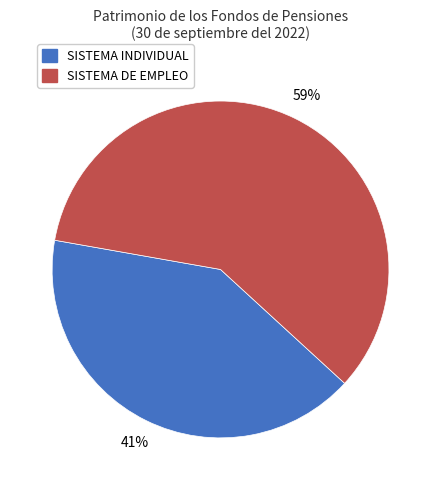

Is the sum of SISTEMA DE EMPLEO and SISTEMA INDIVIDUAL greater than half?

Yes